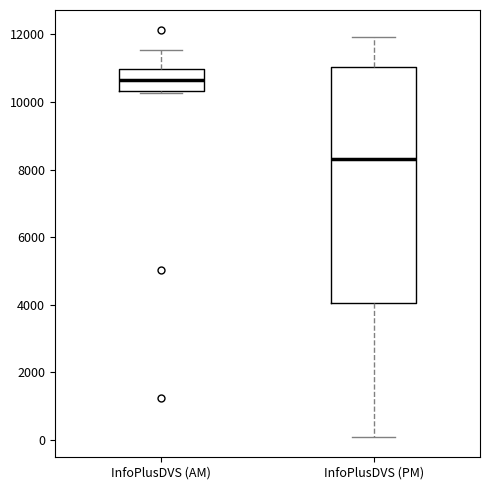

Where is the upper edge of the box for InfoPlusDVS (PM) on the y-axis? The values are not printed on the chart, so give them approximately, as read against the axis.

11000